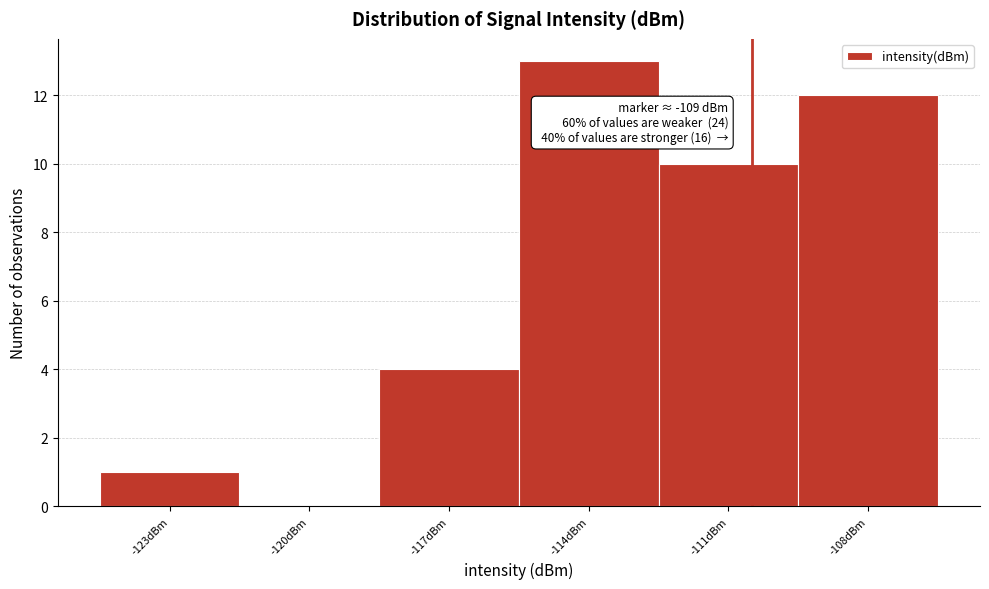

Reading left to right, transcribe all the data shown in this chart.

-123dBm=1	-120dBm=0	-117dBm=4	-114dBm=13	-111dBm=10	-108dBm=12